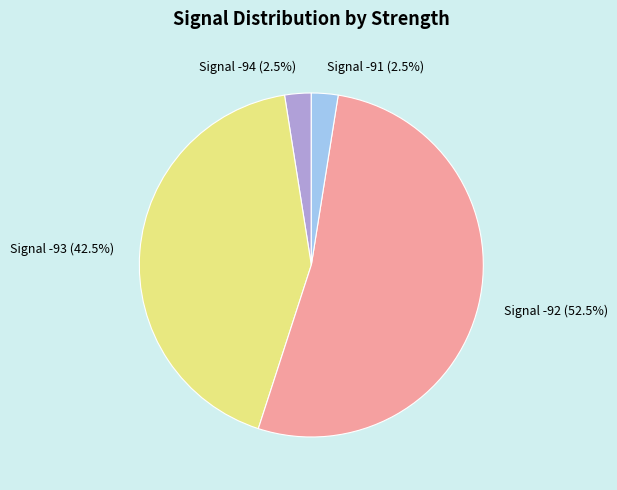

Combined, what portion of the pie is Signal -92 (52.5%) and Signal -91 (2.5%)?

55.0%